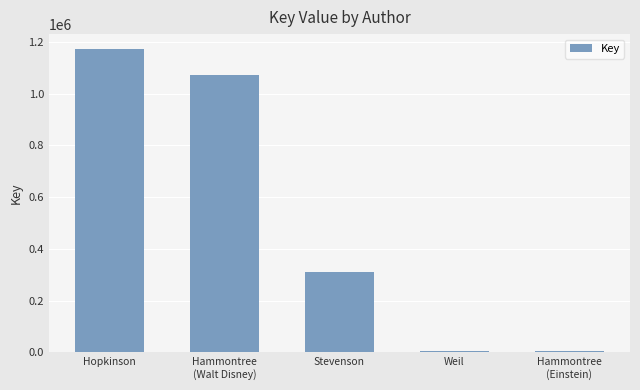

At which label does the data first exceed 311315?

Hopkinson